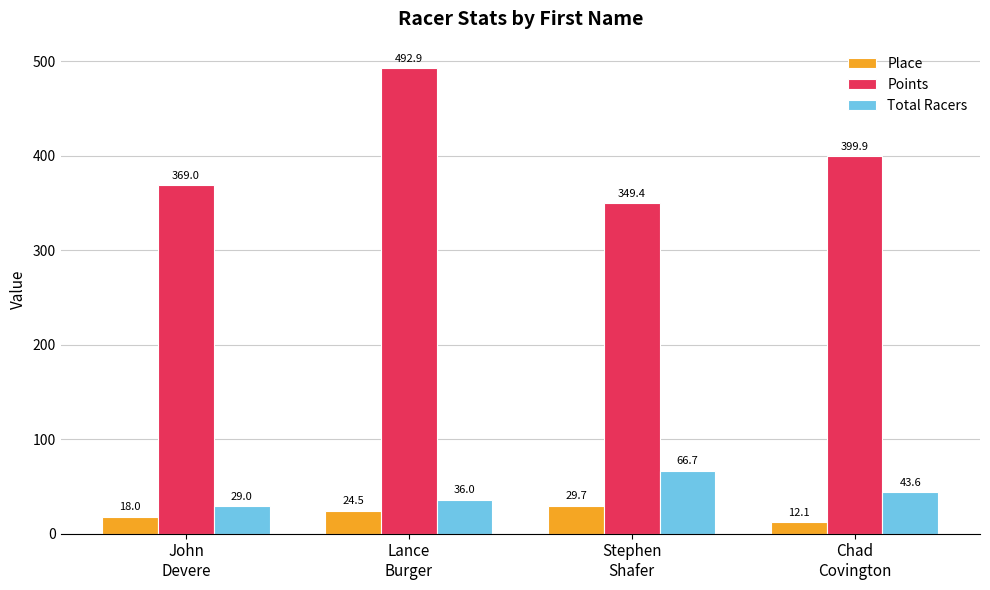

The value of Points at Chad
Covington is 659.9. True or false?

False